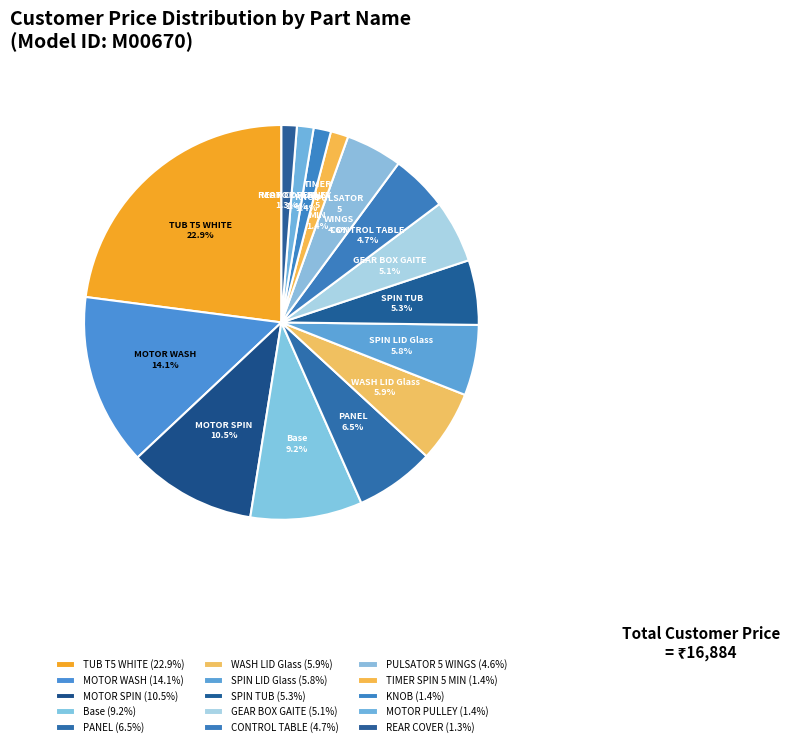

What percentage is the MOTOR PULLEY slice, to the nearest percent?

1%